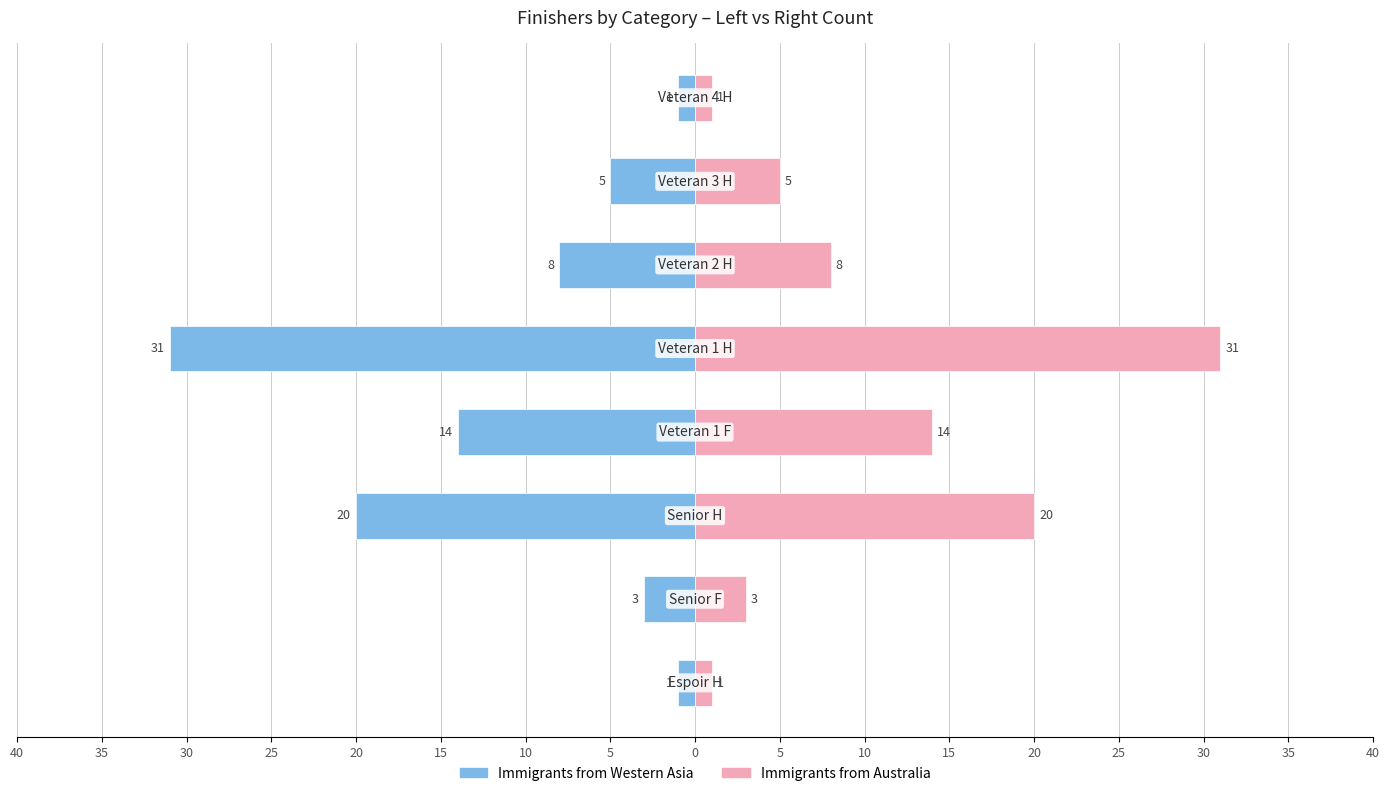

What is the difference between the maximum and minimum values in the Count (Right) series?

30